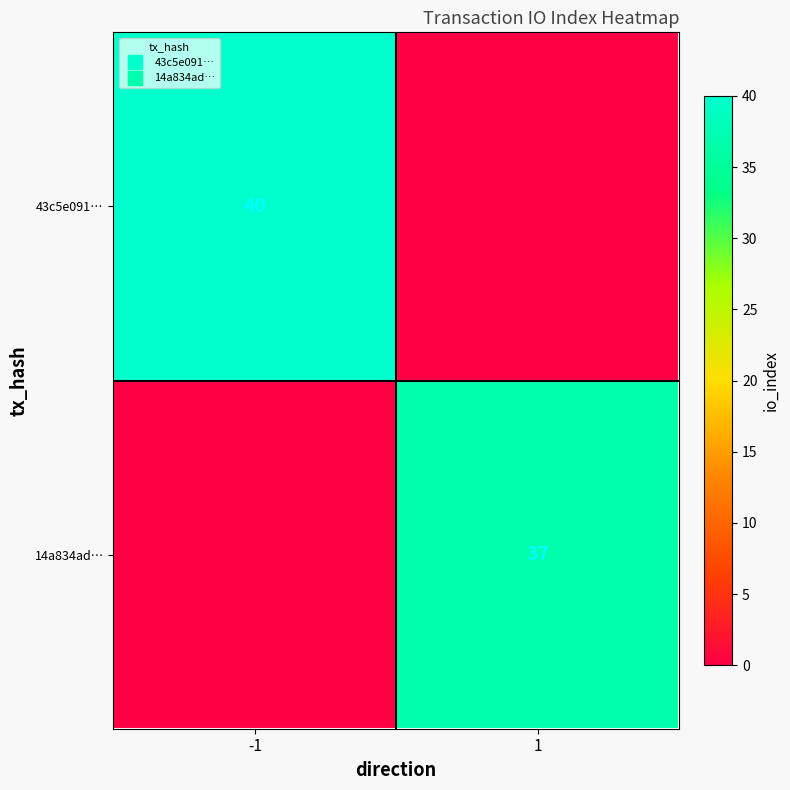

Which category has the highest value in the 43c5e091… series?

-1